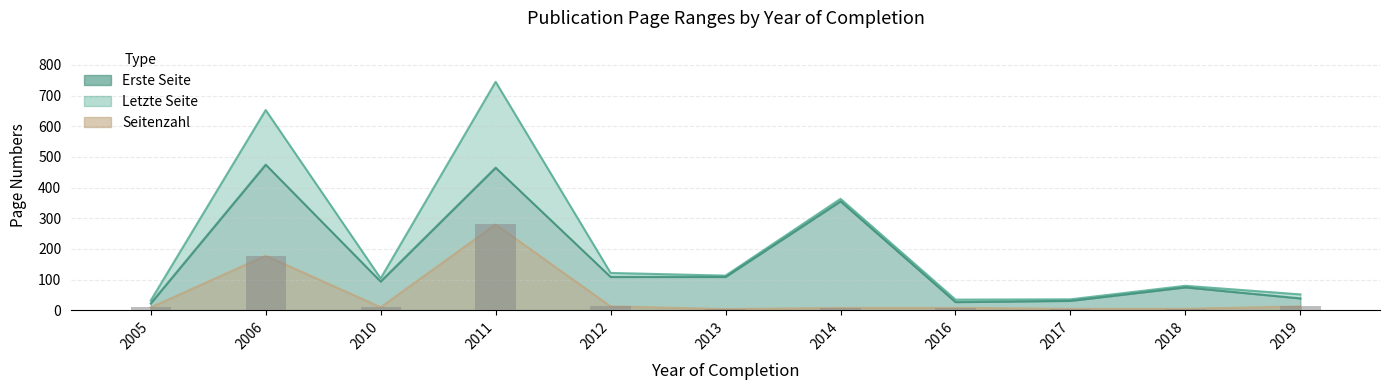

Reading left to right, transcribe all the data shown in this chart.

2005=9.5	2006=178.0	2010=10.2	2011=280.0	2012=13.0	2013=4.2	2014=8.0	2016=8.0	2017=5.0	2018=5.0	2019=13.0